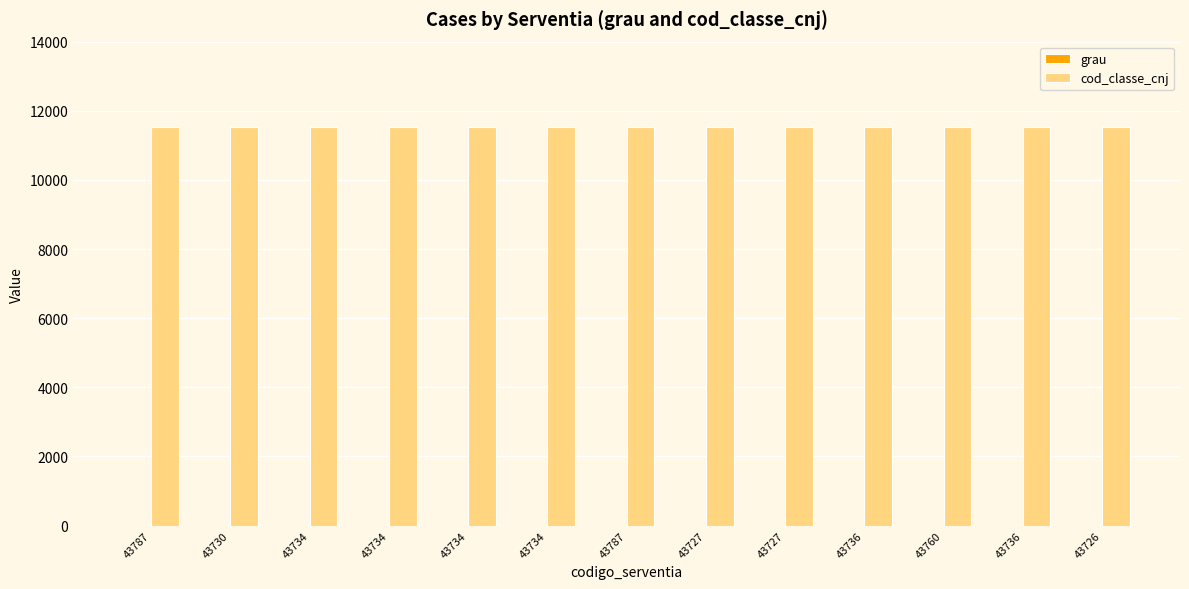

What is the sum of all grau values?

13